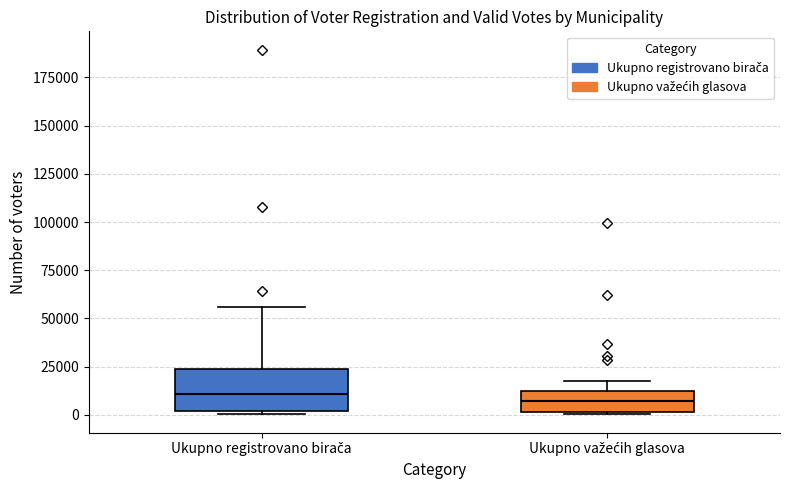

Where does the upper whisker of the box for Ukupno važećih glasova end on the y-axis? The values are not printed on the chart, so give them approximately, as read against the axis.

20000